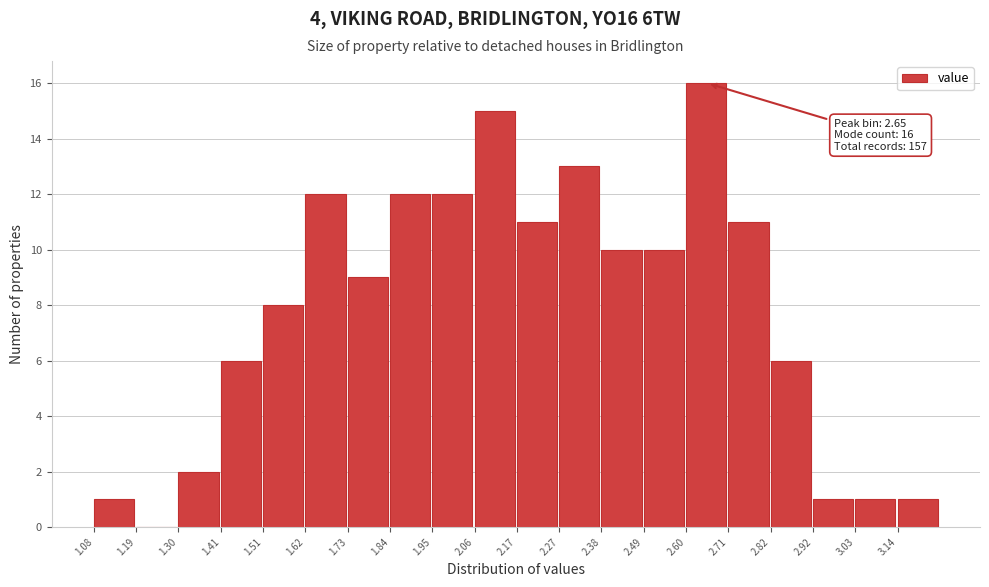

Which range on the x-axis has the tallest bar?

2.60 to 2.70